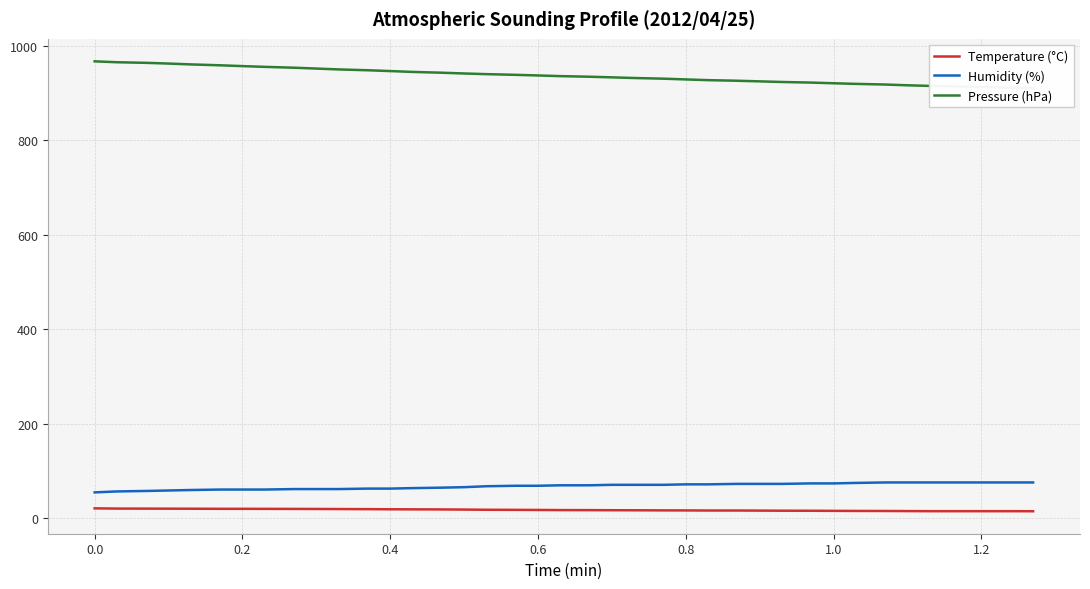

True or false: Temperature (°C) has more than 2 interior local peaks.

False